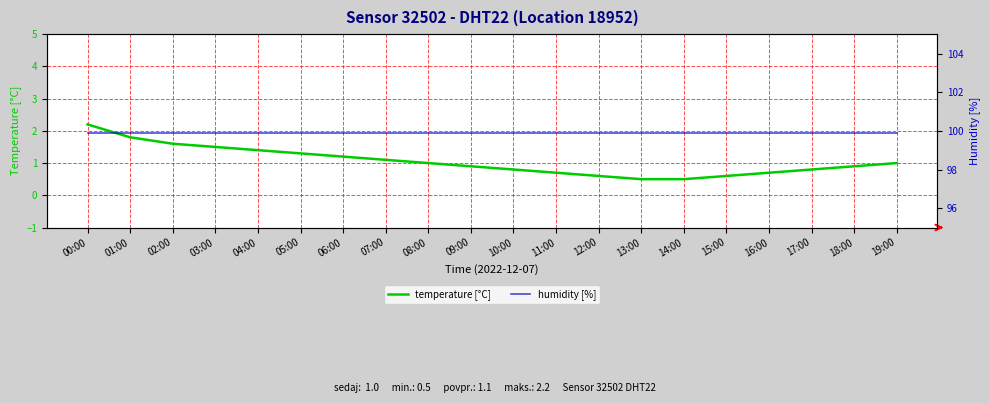

How many lines are shown in the chart?

2